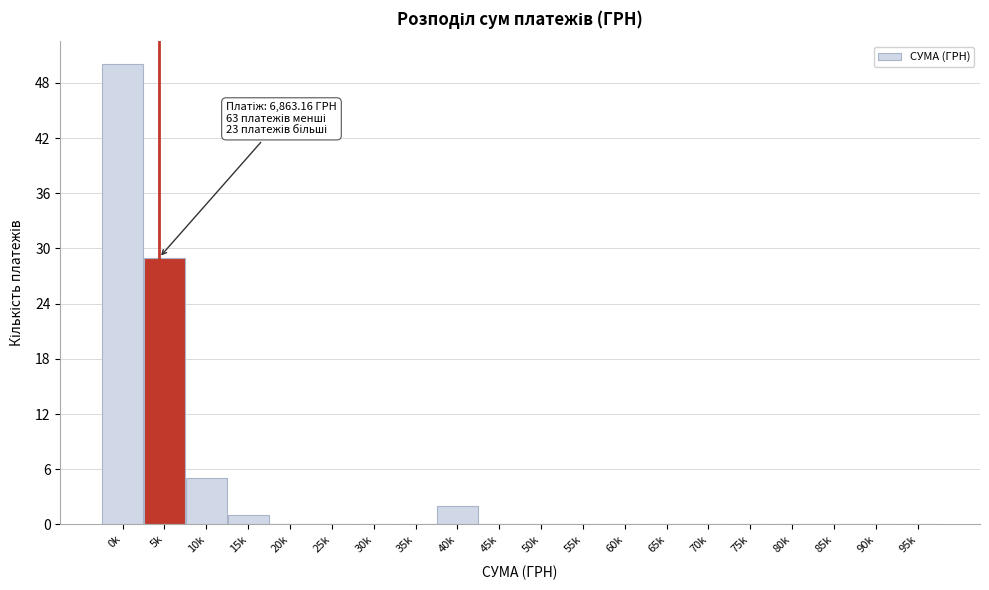

Reading left to right, what are all the values shown in this chart?

0k=50	5k=29	10k=5	15k=1	20k=0	25k=0	30k=0	35k=0	40k=2	45k=0	50k=0	55k=0	60k=0	65k=0	70k=0	75k=0	80k=0	85k=0	90k=0	95k=0